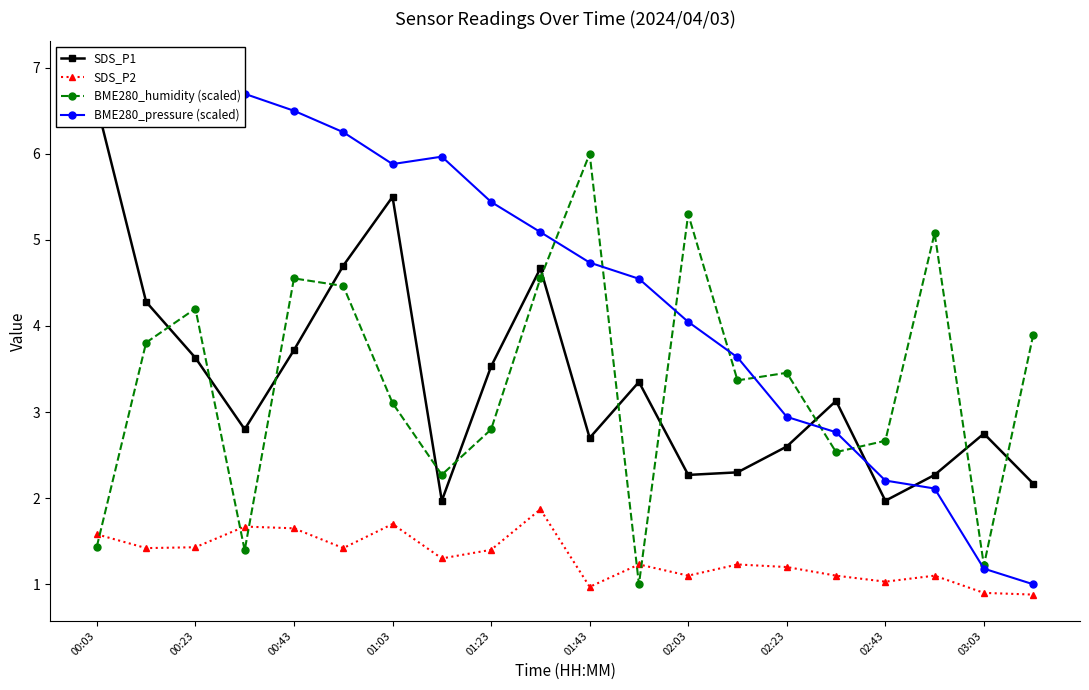

The value of SDS_P2 at 01:43 is 0.7. True or false?

False